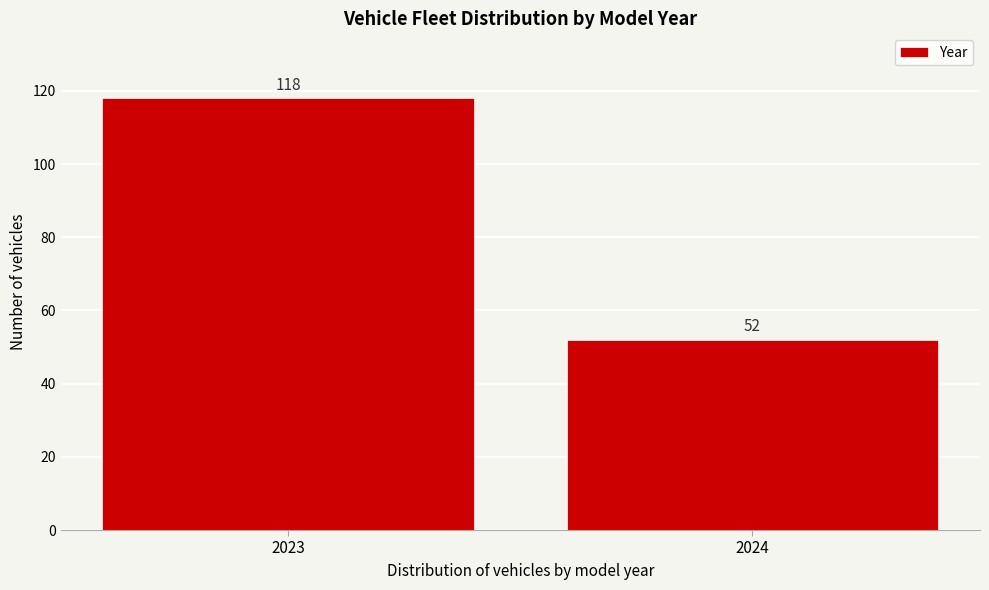

Reading left to right, what are all the values shown in this chart?

118	52